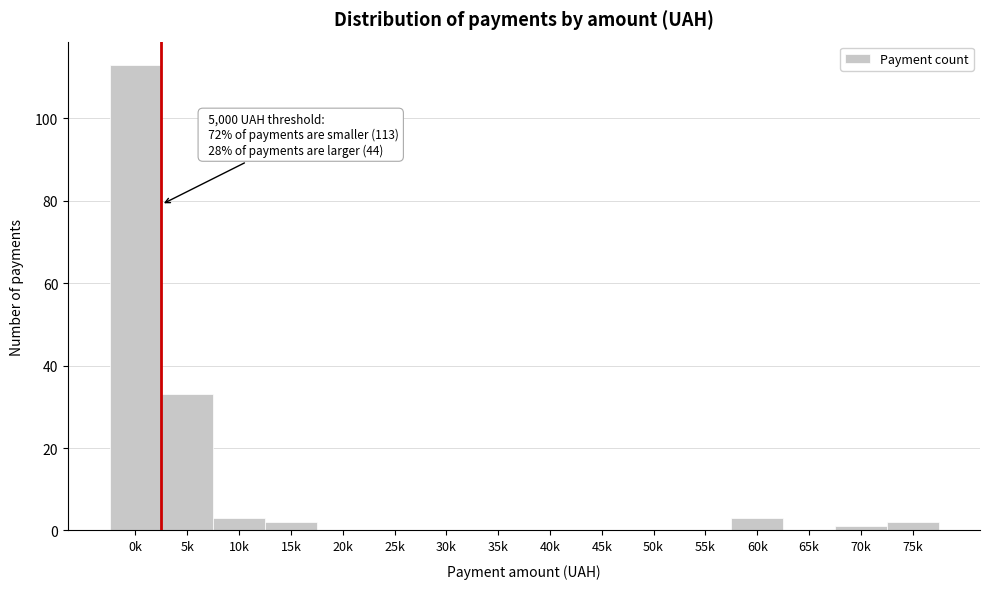

Reading left to right, what are all the values shown in this chart?

0k=113	5k=33	10k=3	15k=2	20k=0	25k=0	30k=0	35k=0	40k=0	45k=0	50k=0	55k=0	60k=3	65k=0	70k=1	75k=2